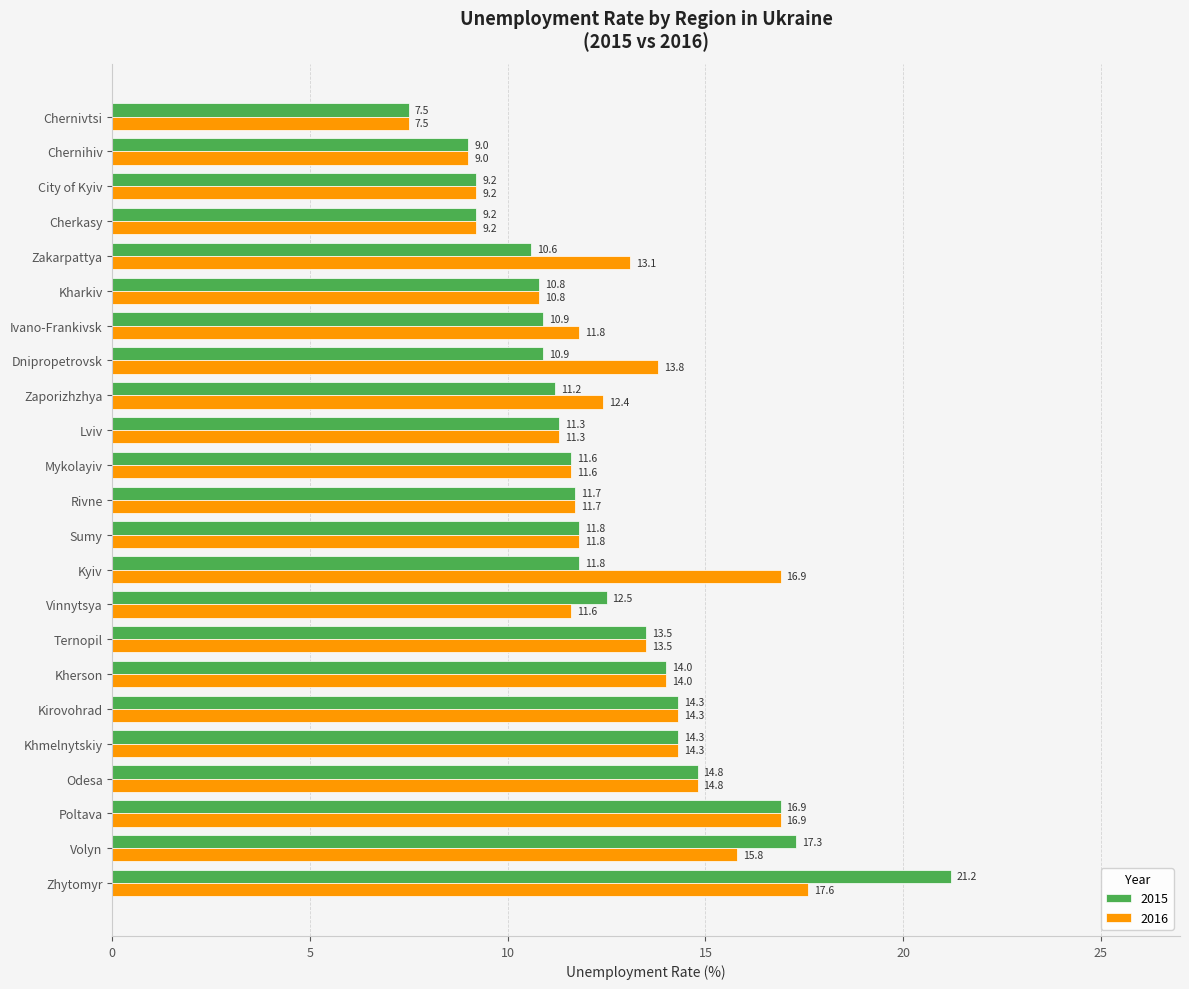

At which category is the sum across all series the highest?

Zhytomyr